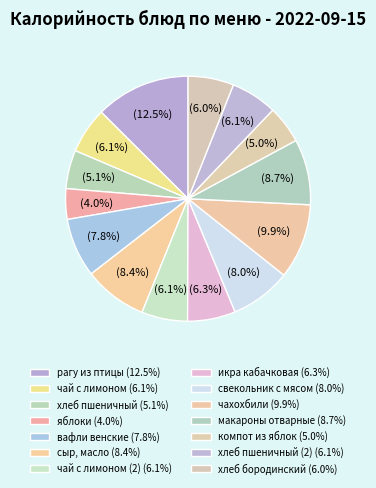

How many segments does this pie chart have?

14